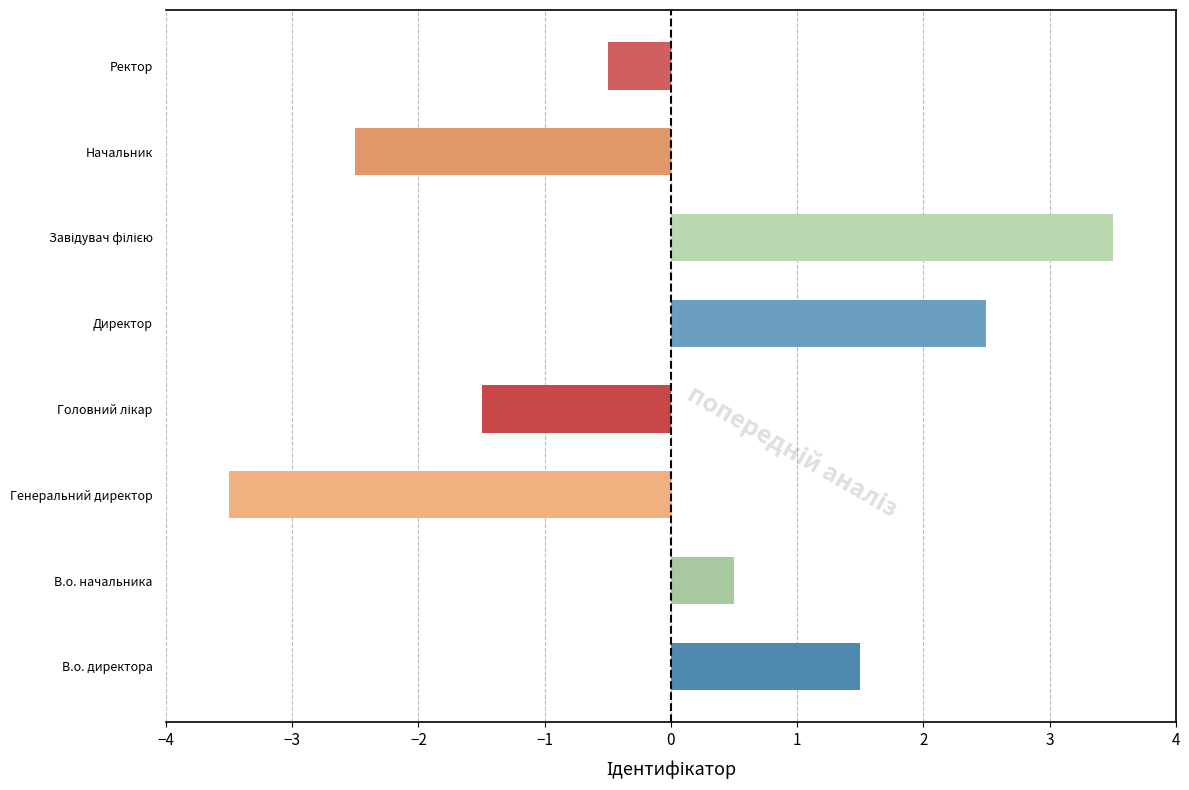

Reading bottom to top, transcribe all the data shown in this chart.

1.5	0.5	-3.5	-1.5	2.5	3.5	-2.5	-0.5